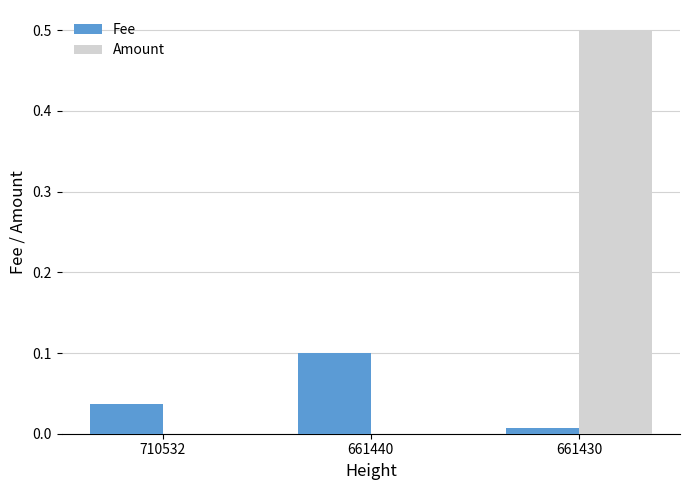

What is the maximum value shown in the chart?

0.5